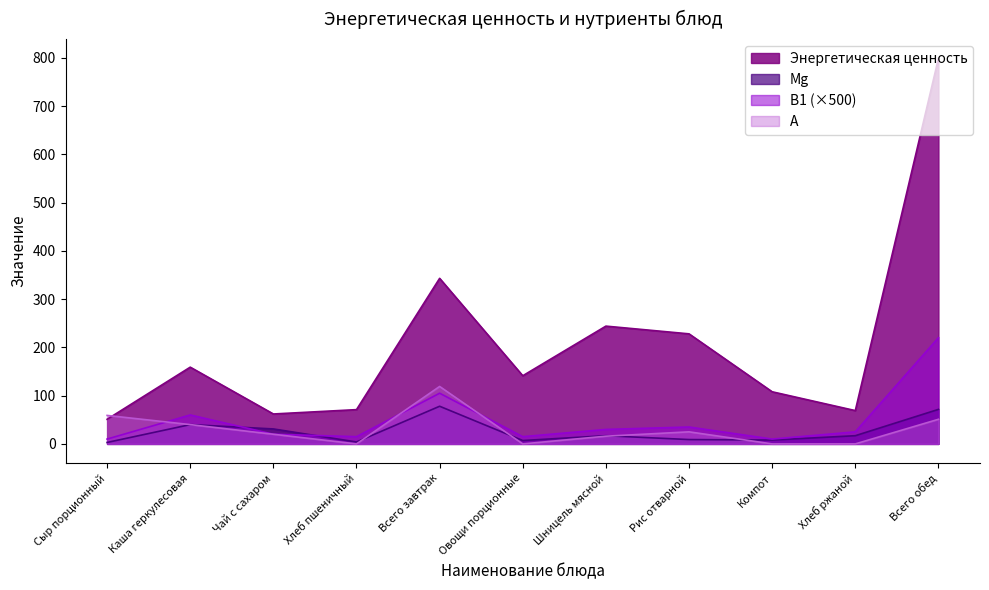

Reading left to right, list all the values displayed in this chart.

Энергетическая ценность: 51.0	159.0	62.0	71.0	343.0	141.2	244.0	228.0	108.0	69.0	798.6
Mg: 3.0	40.0	31.0	4.0	78.0	7.0	17.0	9.0	8.0	17.0	71.5
В1: 10.0	60.0	20.0	15.0	105.0	15.0	30.0	35.0	10.0	25.0	220.0
А: 59.0	40.0	20.0	0.0	119.0	0.0	16.0	25.0	0.0	0.0	51.0